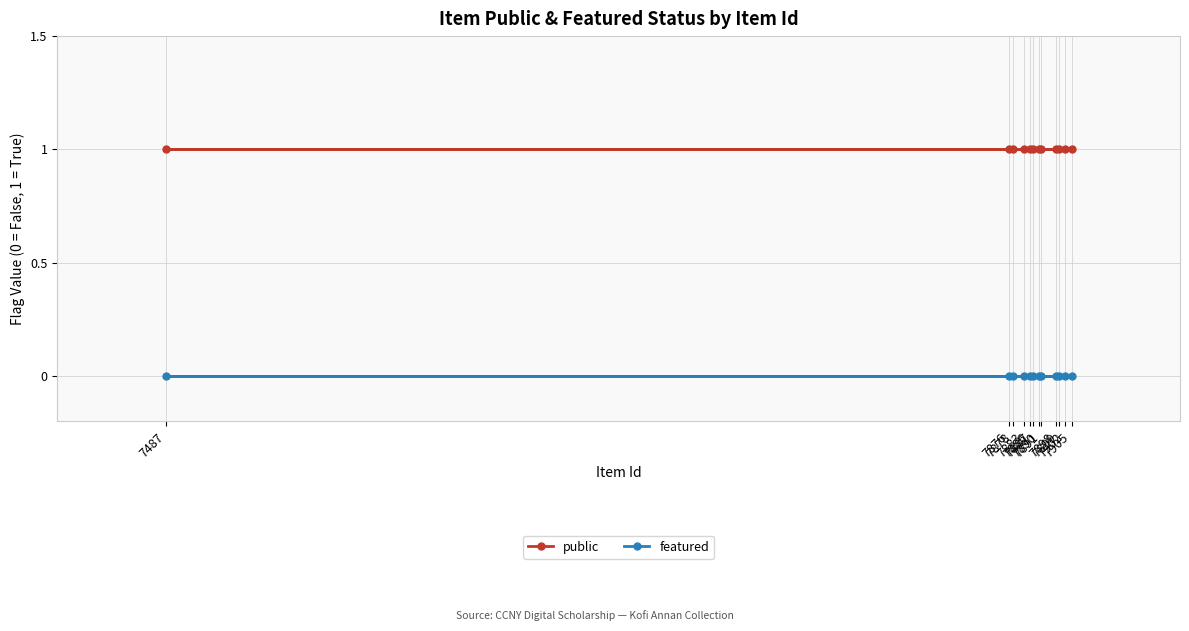

What are all the series names shown in the legend?

public, featured